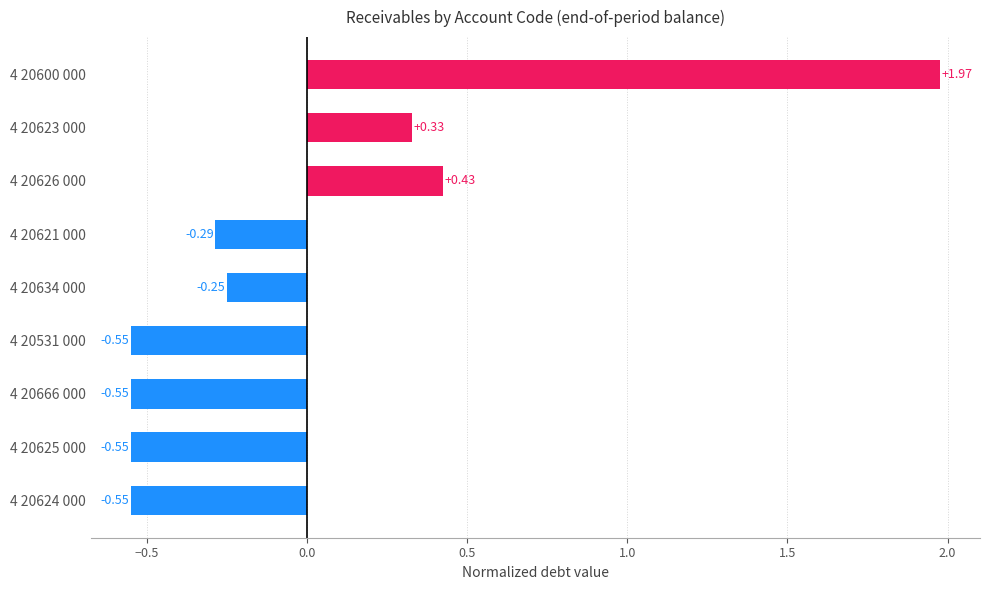

How many data points are above 0?

3